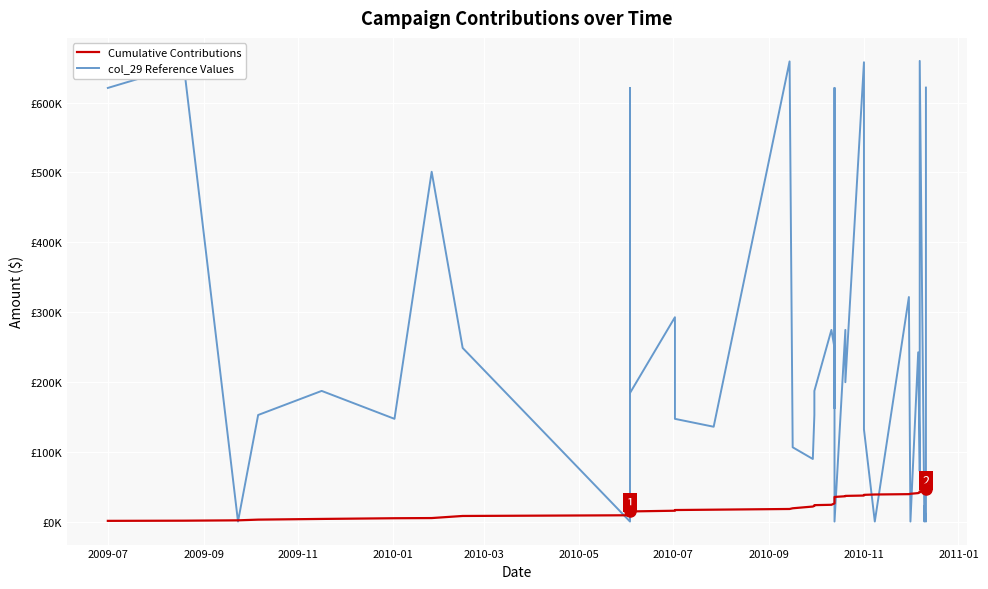

Is this an area chart (filled region under the line)?

No